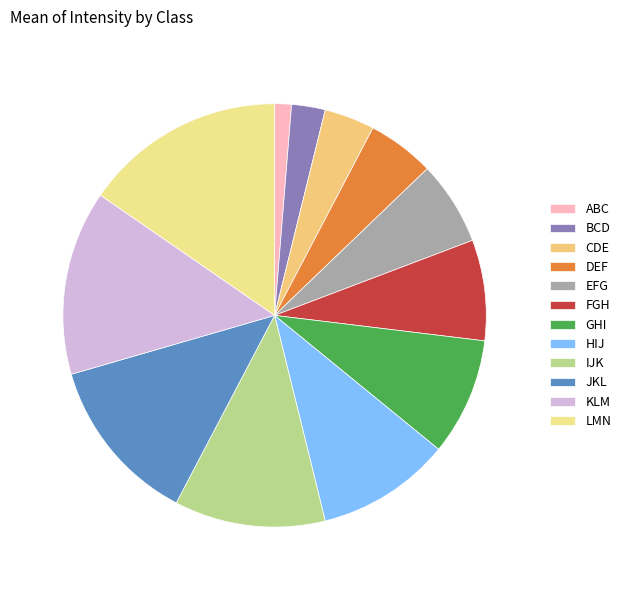

Does HIJ account for over 50% of the chart?

No